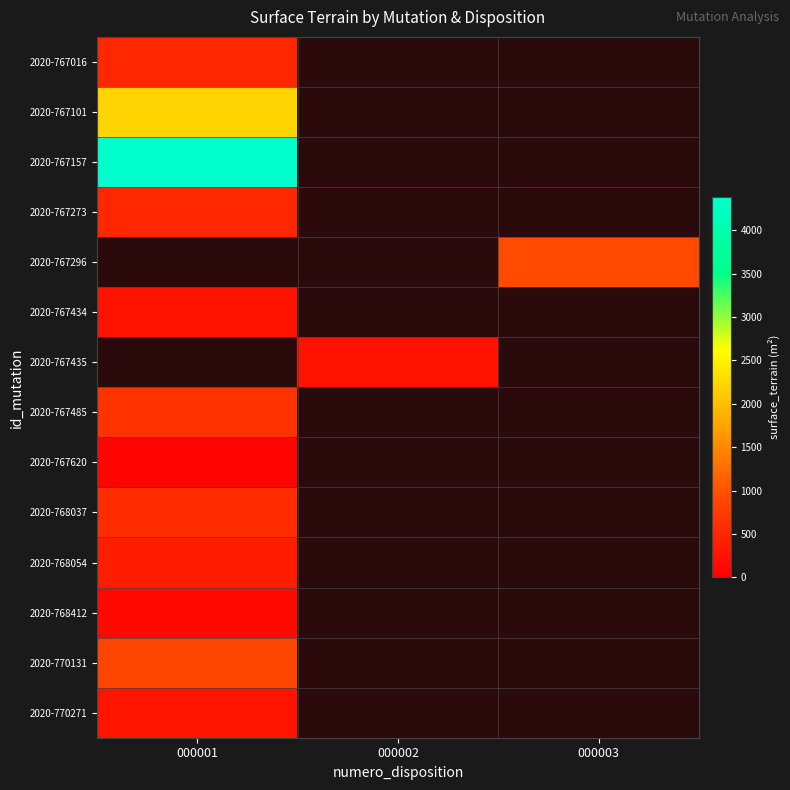

Rank the categories by 2020-767434 value from highest to lowest.

000001, 000002, 000003